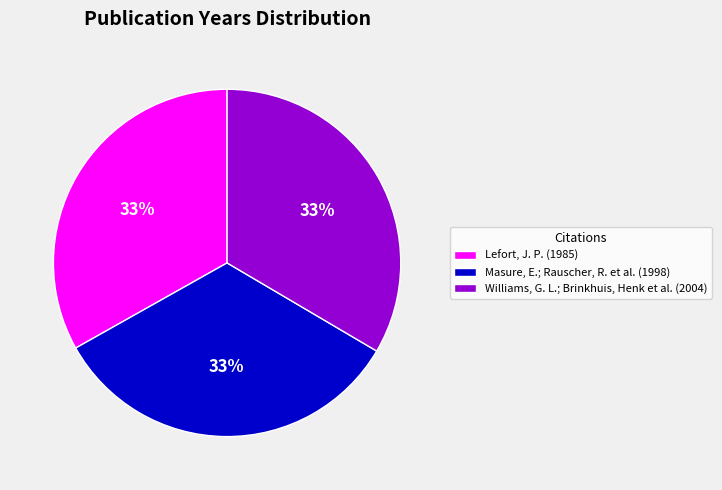

To the nearest percent, what percentage of the pie is Lefort, J. P. (1985)?

33%